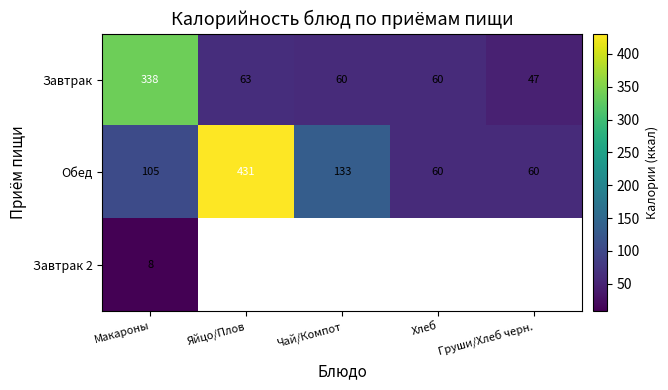

What is the total value across all series at Макароны?

451